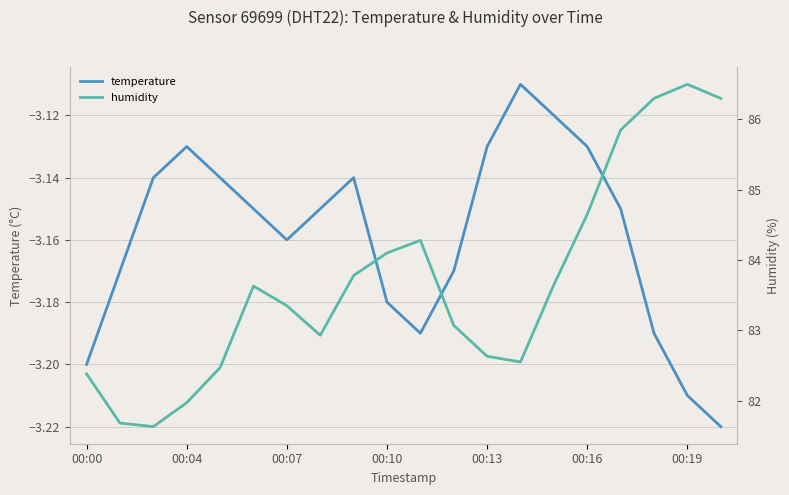

What is the value of the humidity point at the 16th from the left?

84.7